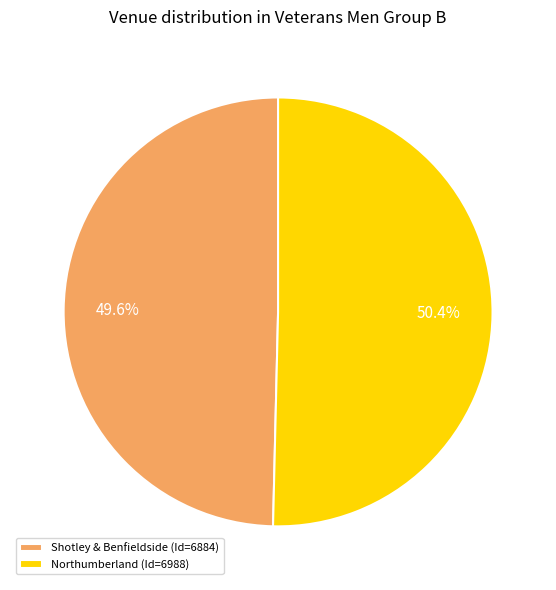

Rank the categories by value from lowest to highest.

Shotley & Benfieldside, Northumberland